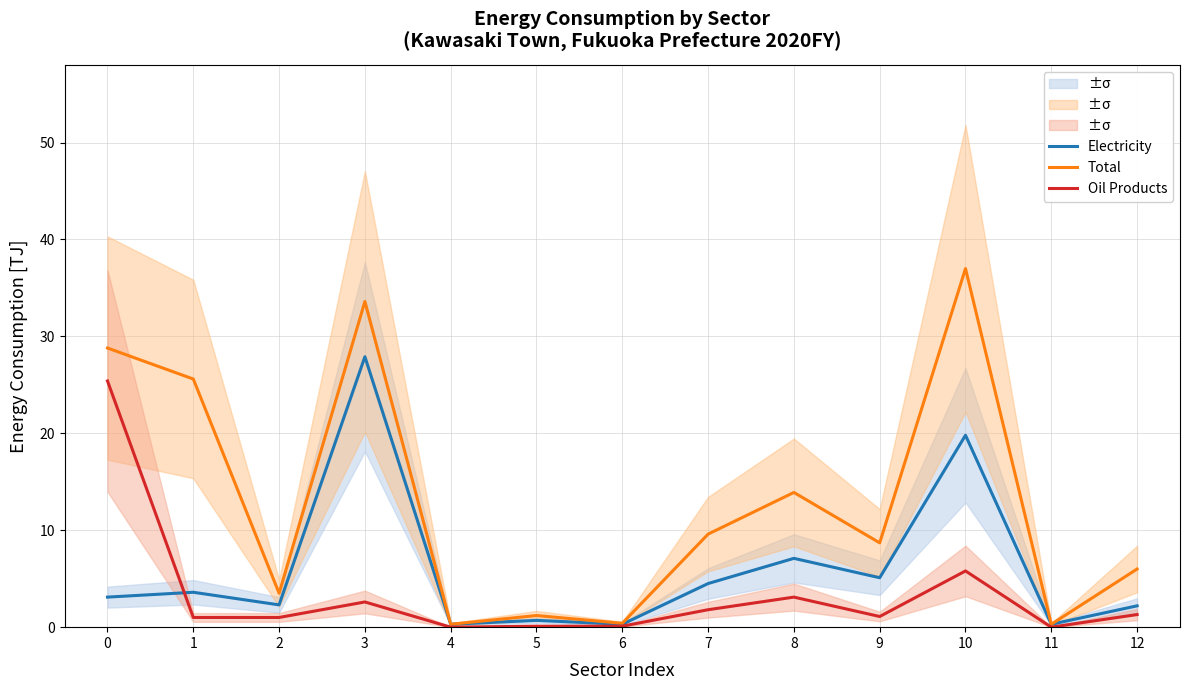

What is the difference between the maximum and minimum values in the Oil Products series?

25.4